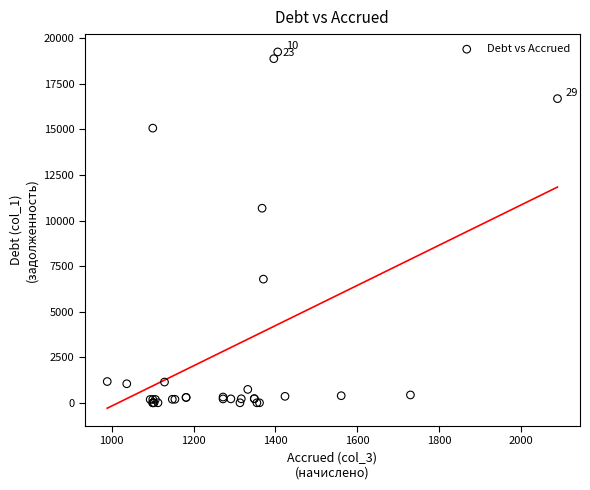

What Y value in the scatter plot is closest to 9628?

10678.0